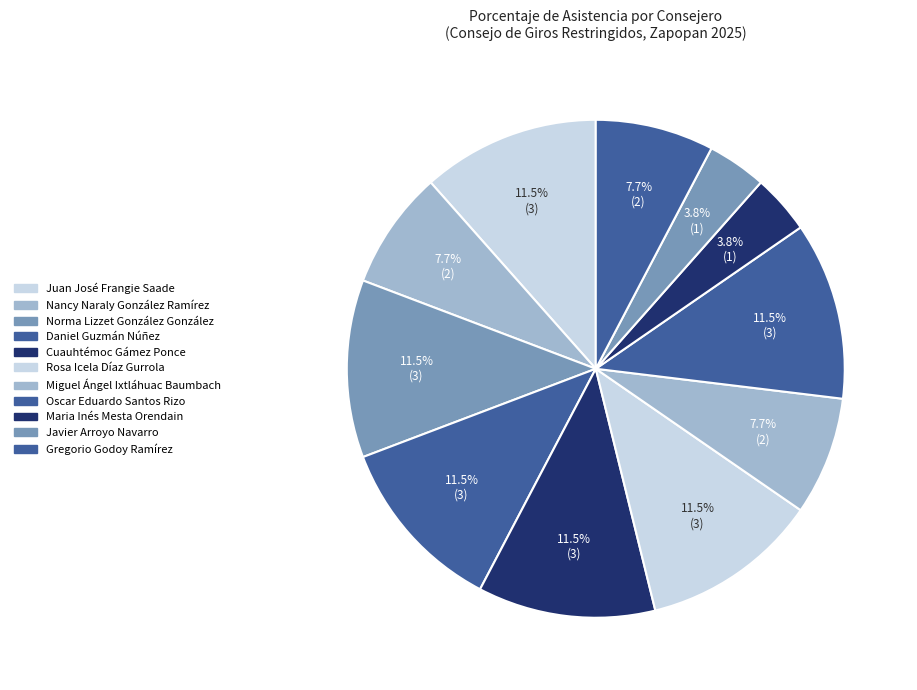

How many segments does this pie chart have?

11